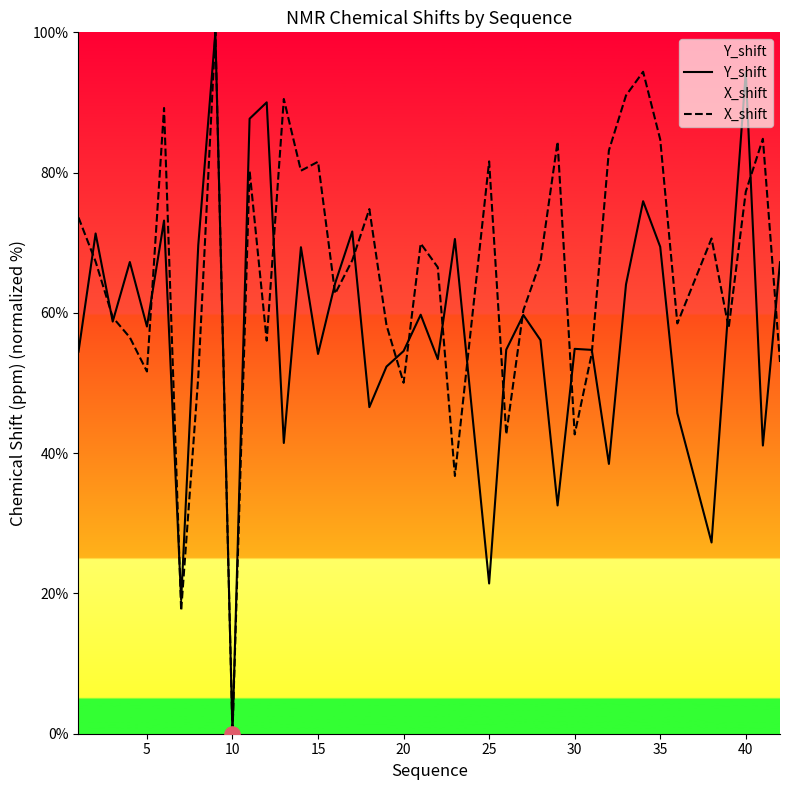

Which series contains the lowest Y value?

Y_shift